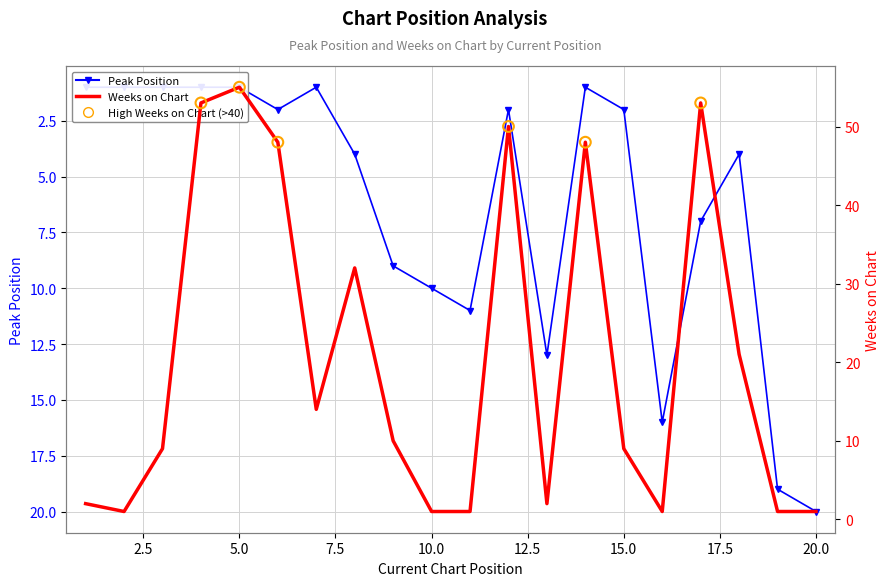

At how many categories does at least one series exceed 31?

7